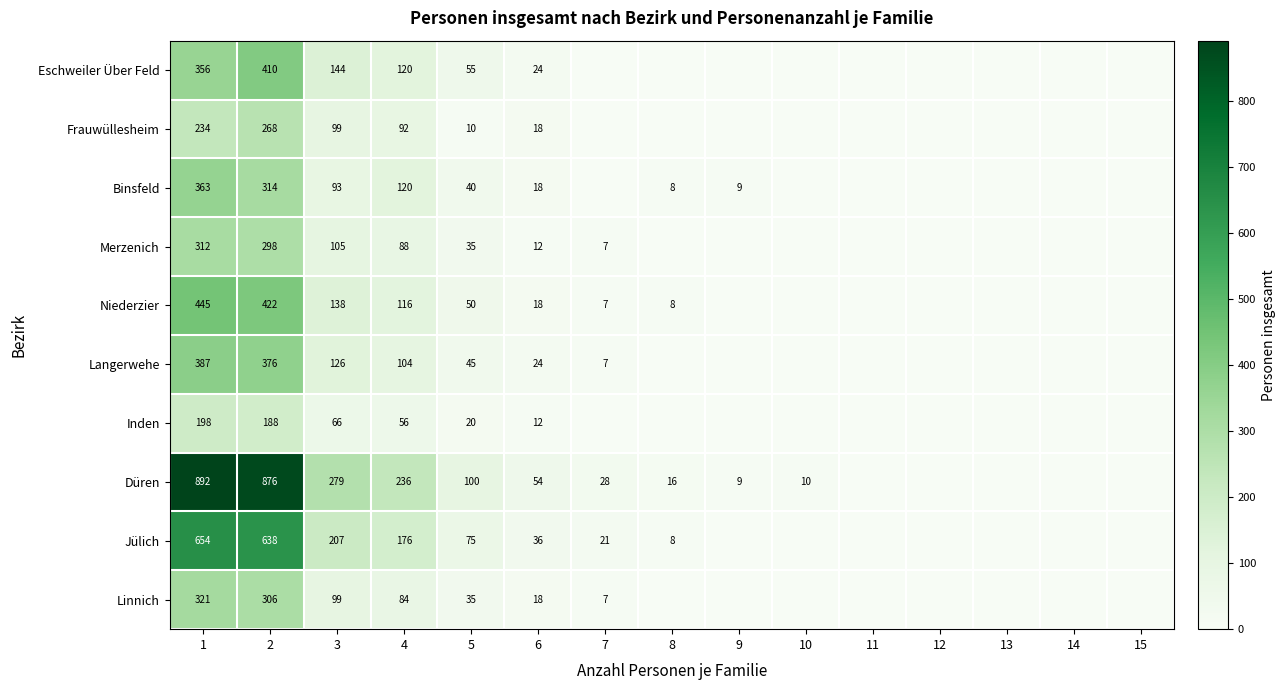

The value of Inden at 6 is 12. True or false?

True